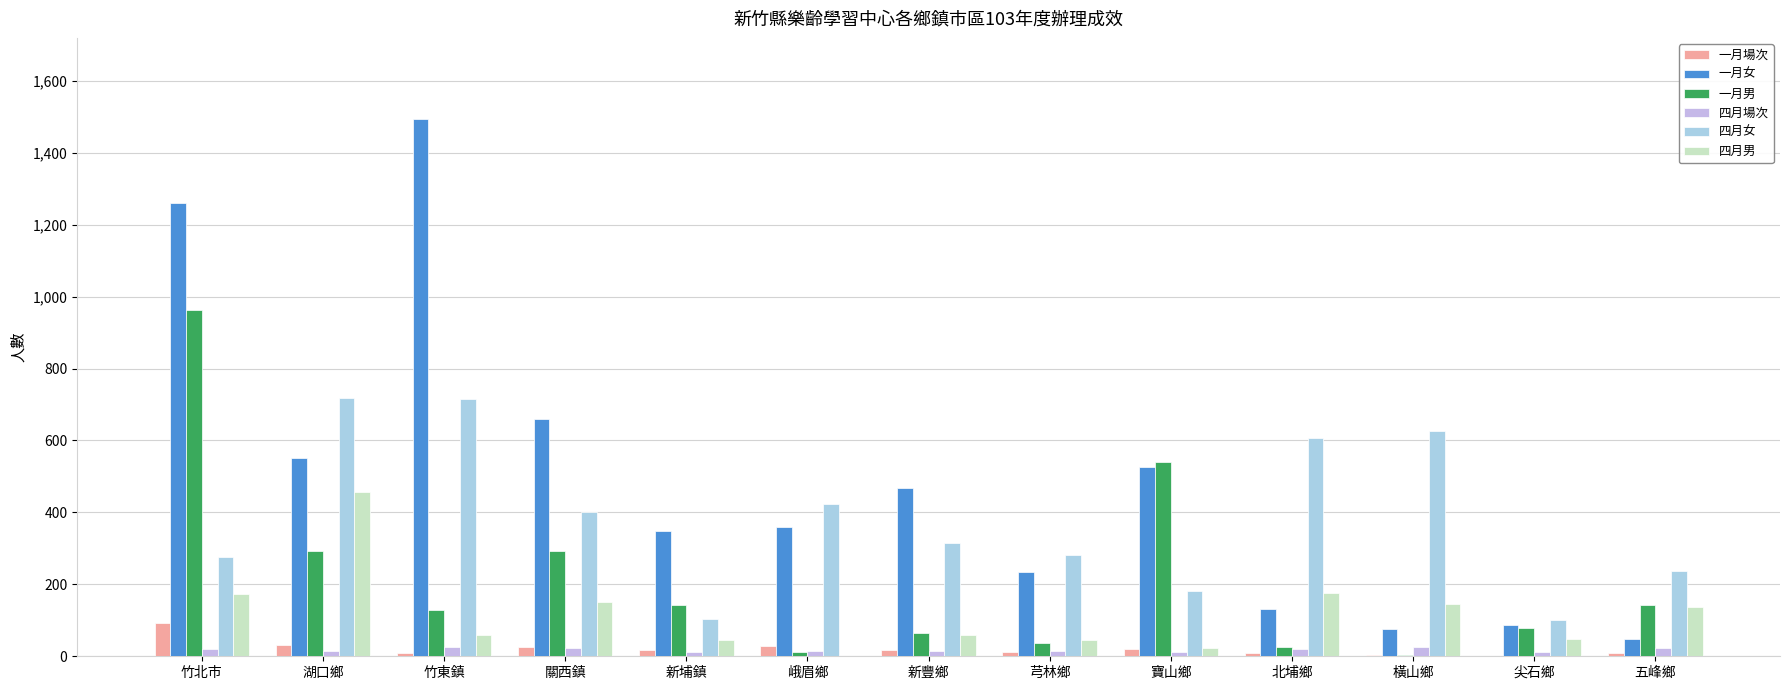

How many distinct data groups are displayed?

6